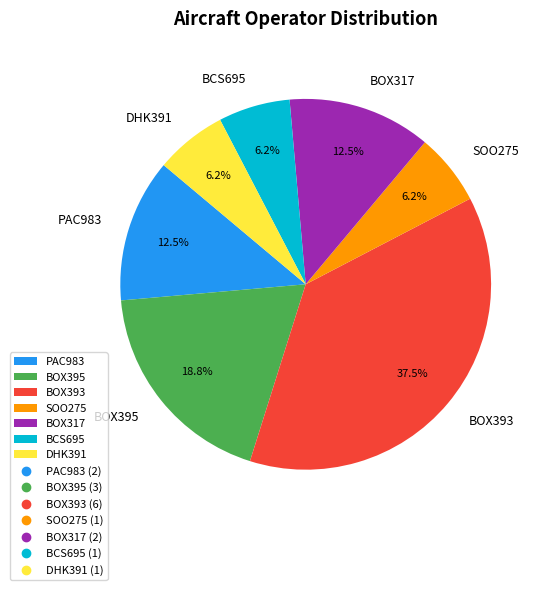

Count the number of slices in the pie.

7